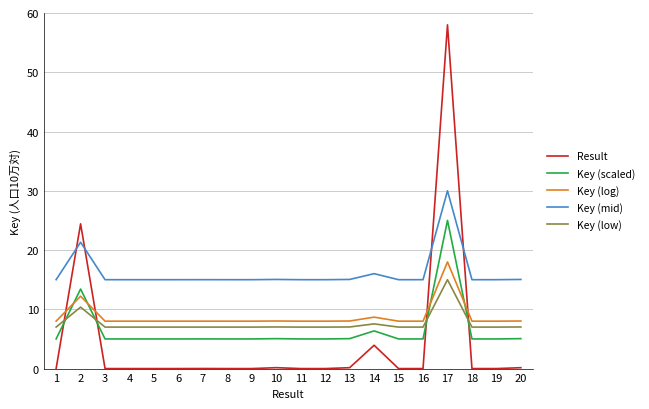

Is it true that Key (log) equals 8.0 at 7?

True